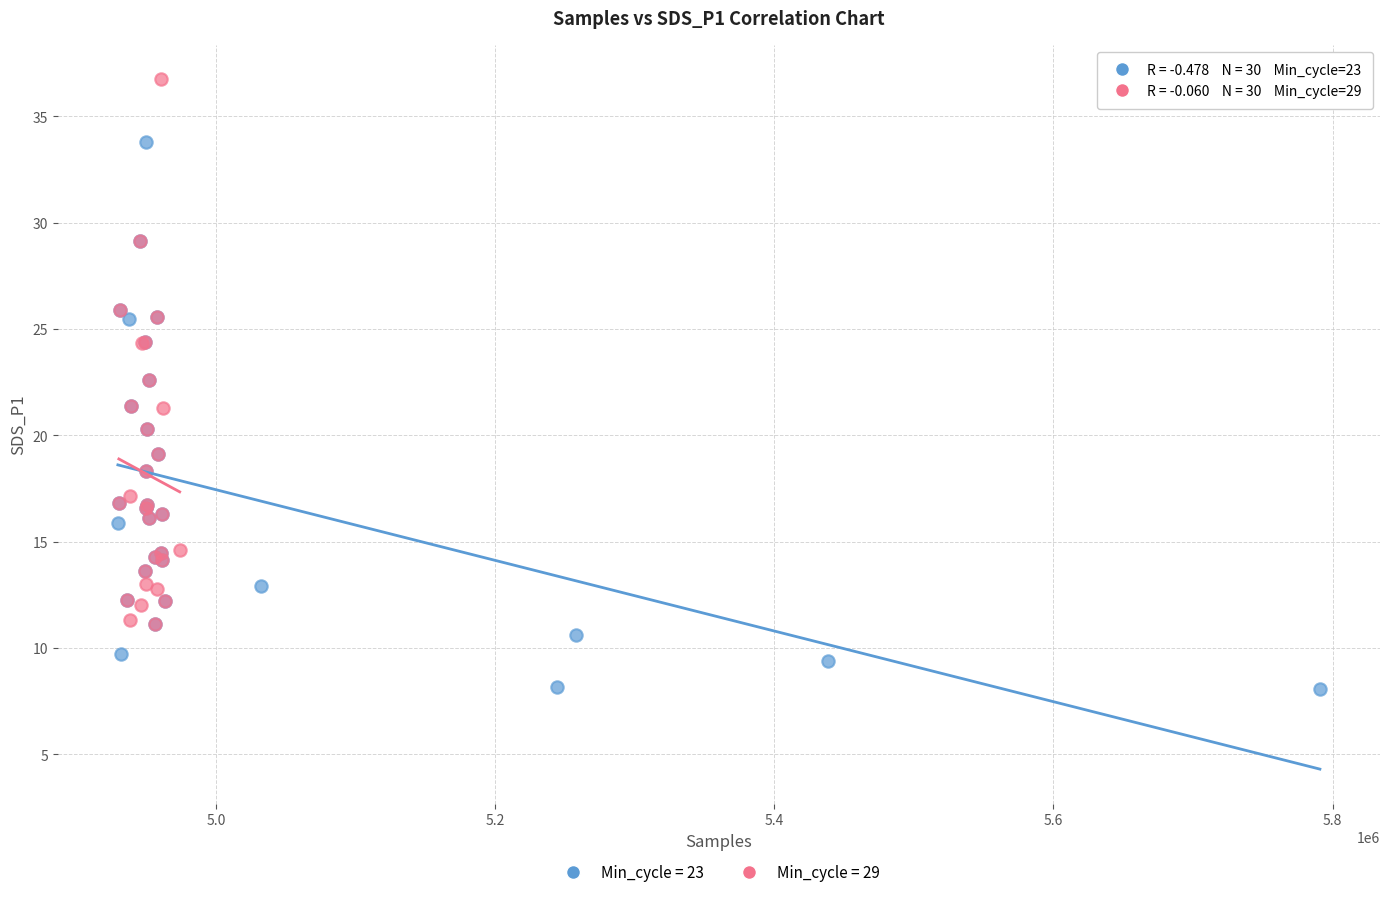

What are all the series names shown in the legend?

Min_cycle = 23, Min_cycle = 29